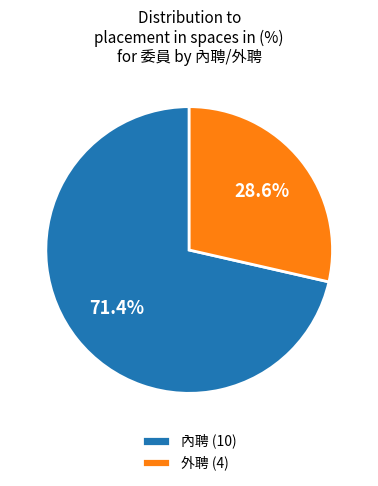

Rank the categories by value from lowest to highest.

外聘, 內聘